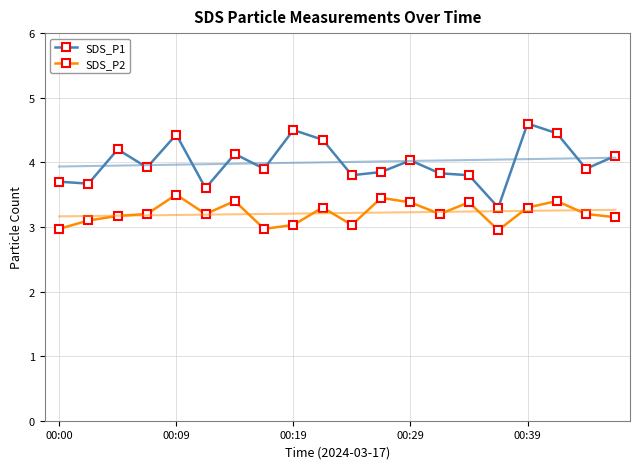

Rank the series at 19 from highest to lowest value.

SDS_P1, SDS_P2